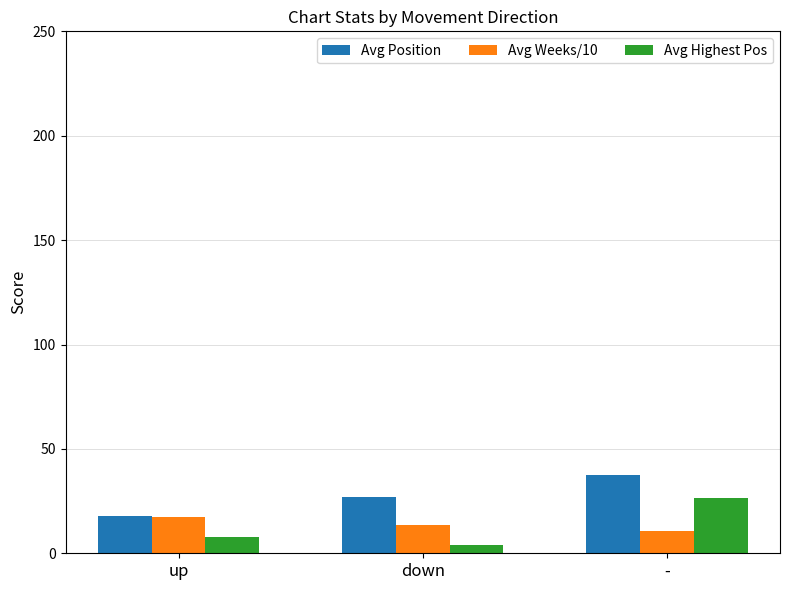

How many bars are there in each group?

3